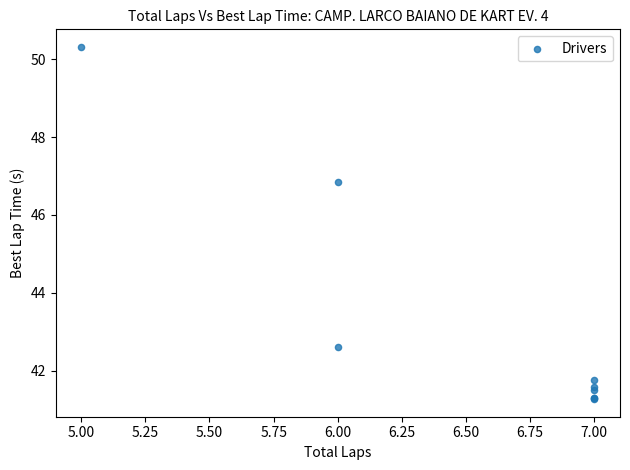

What Y value in the scatter plot is closest to 45?

46.8